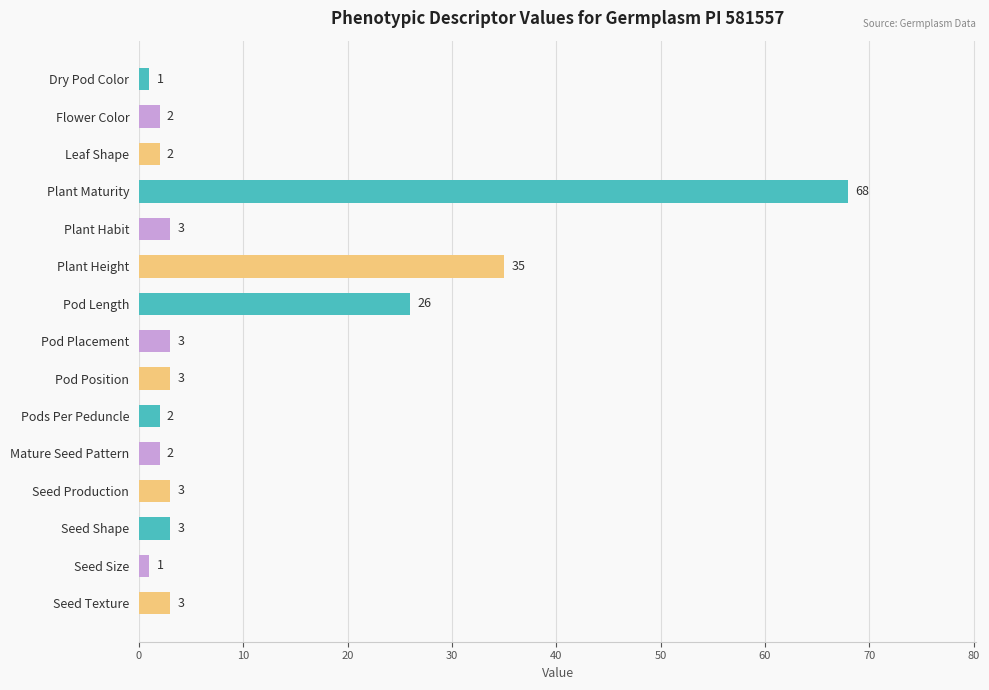

What is the difference between the maximum and second lowest values?

67